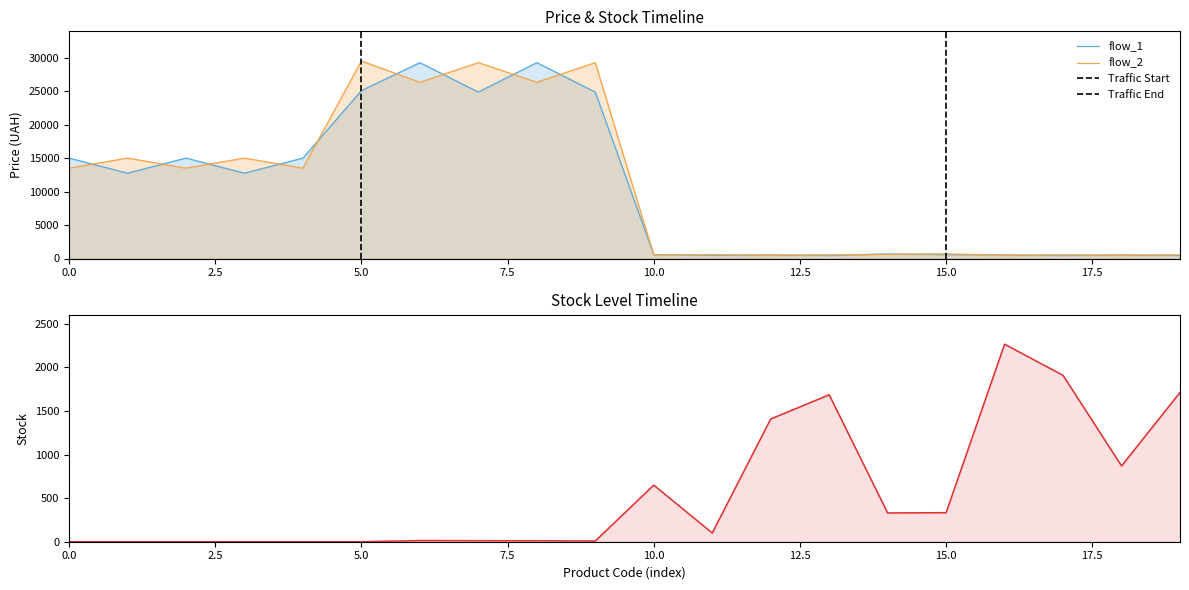

After their last crossing, which series has the higher values: Ціна or Залишок?

Залишок